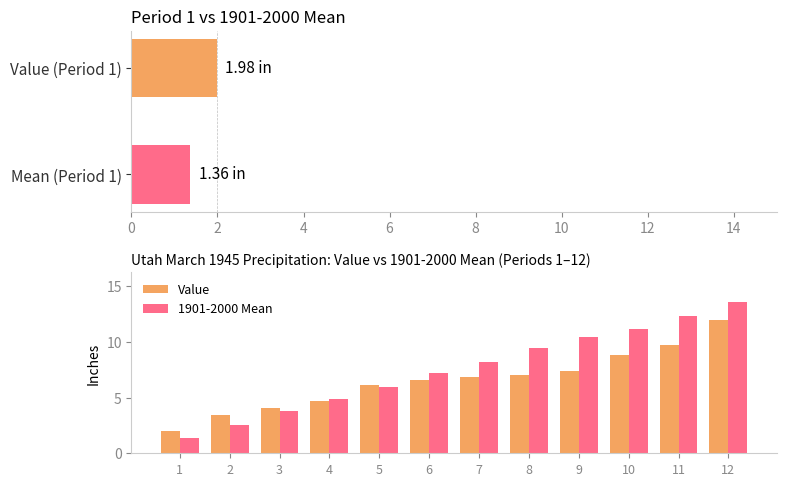

What is the difference between the Value values at 11 and 1?

7.7